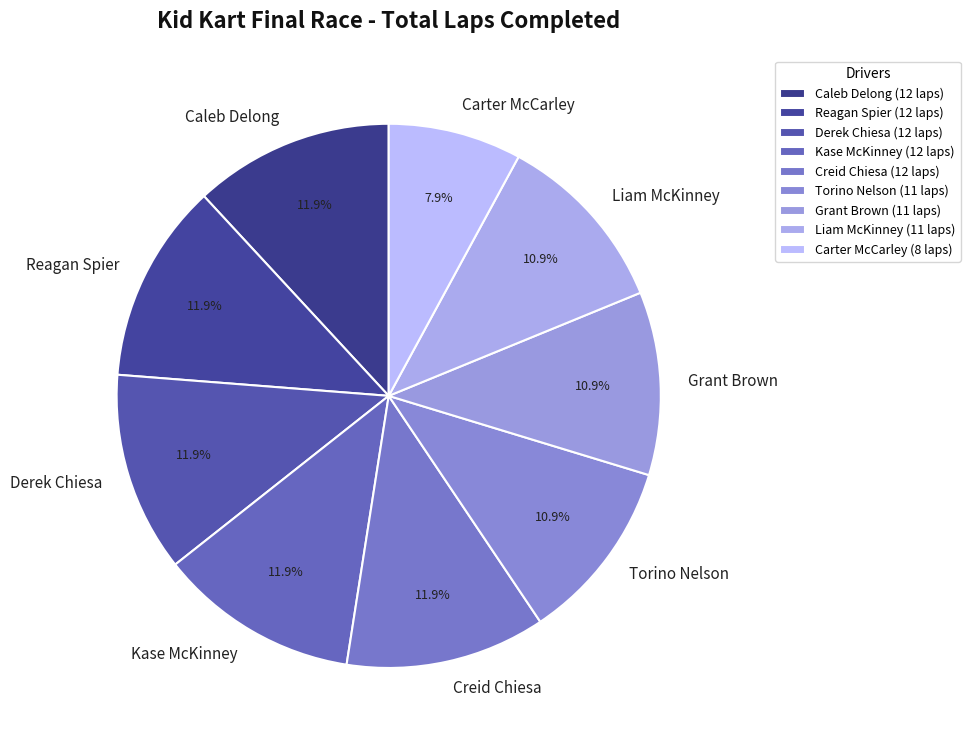

Which category has the smallest portion of the pie?

Carter McCarley